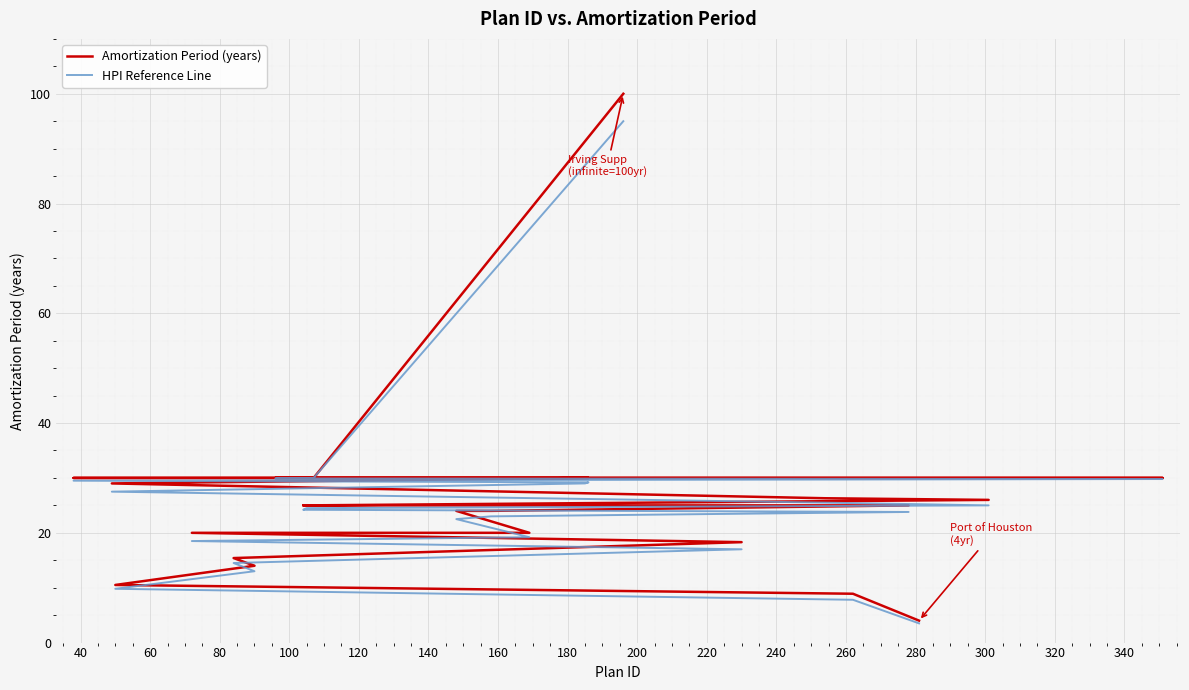

Where is Amortization Period (years) nearest to the value 52?

340